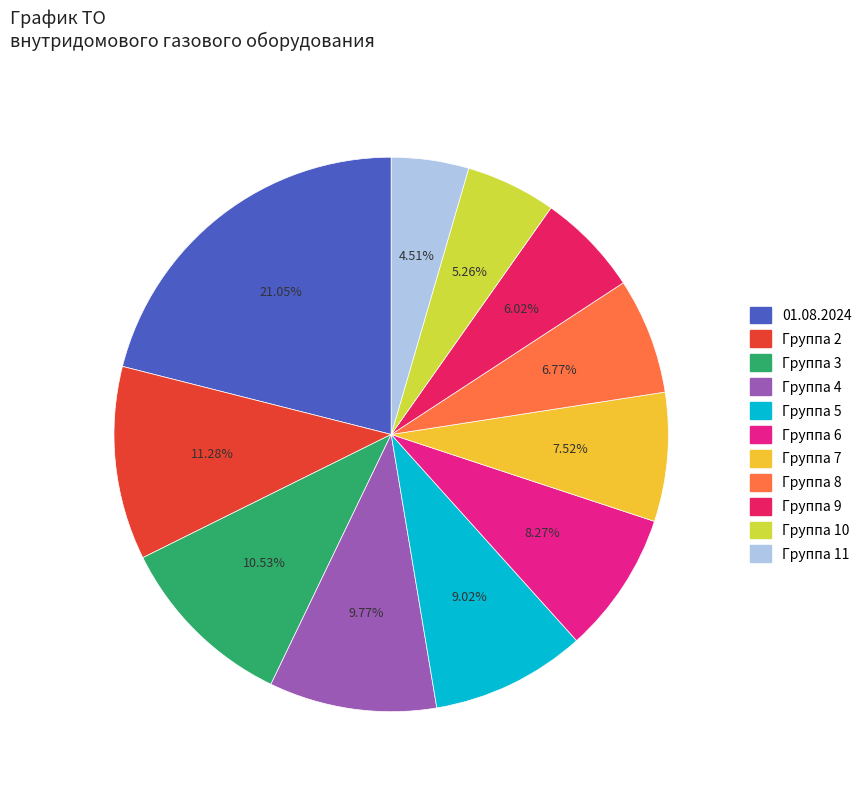

Does any single category account for the majority?

No